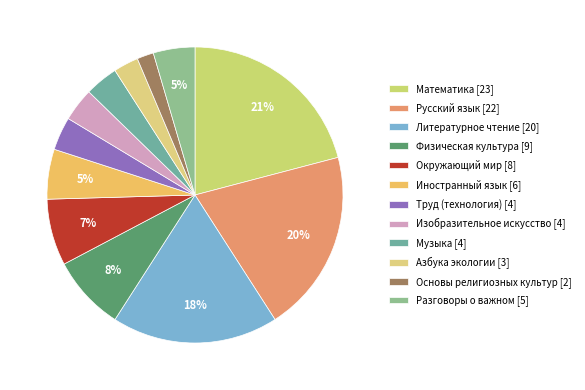

Does any single category account for the majority?

No